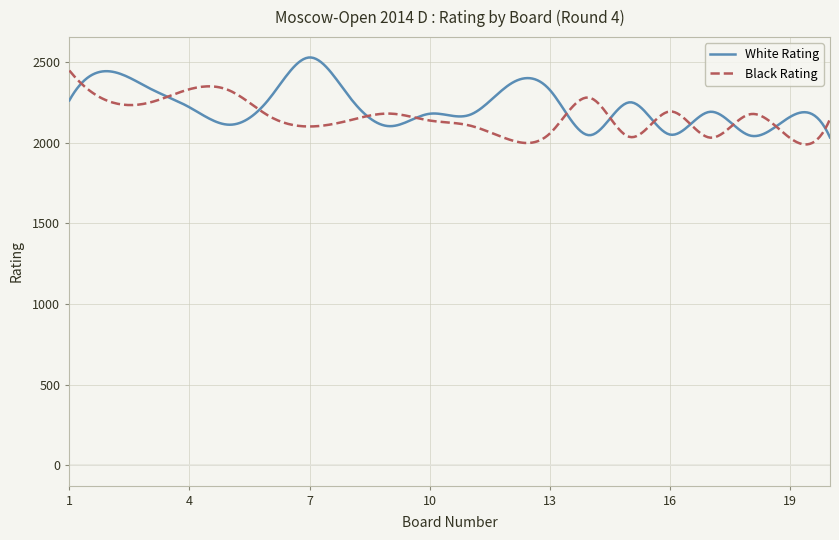

What are all the series names shown in the legend?

White Rating, Black Rating